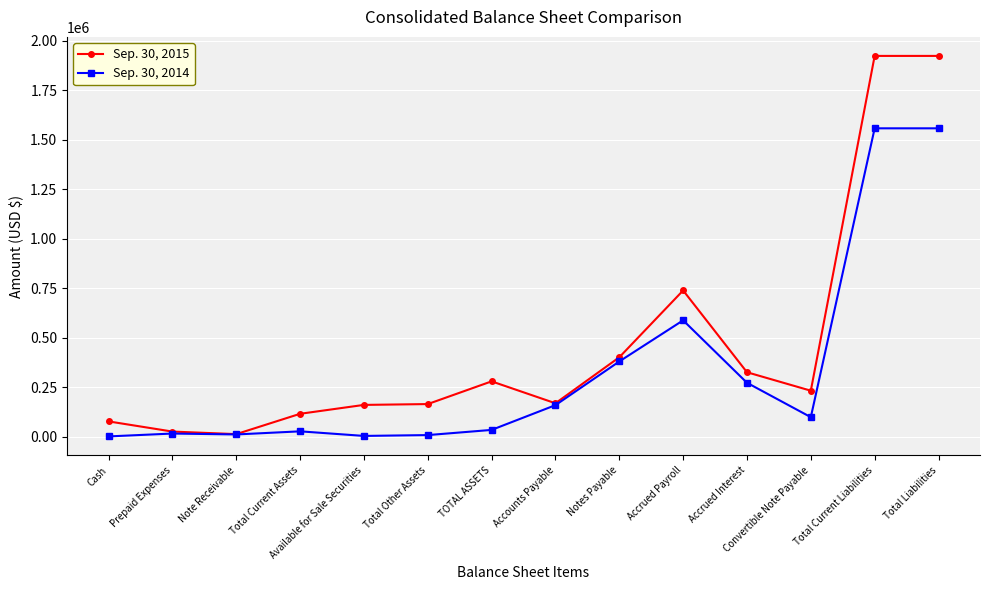

The value of Sep. 30, 2015 at Accrued Interest is 324750. True or false?

True